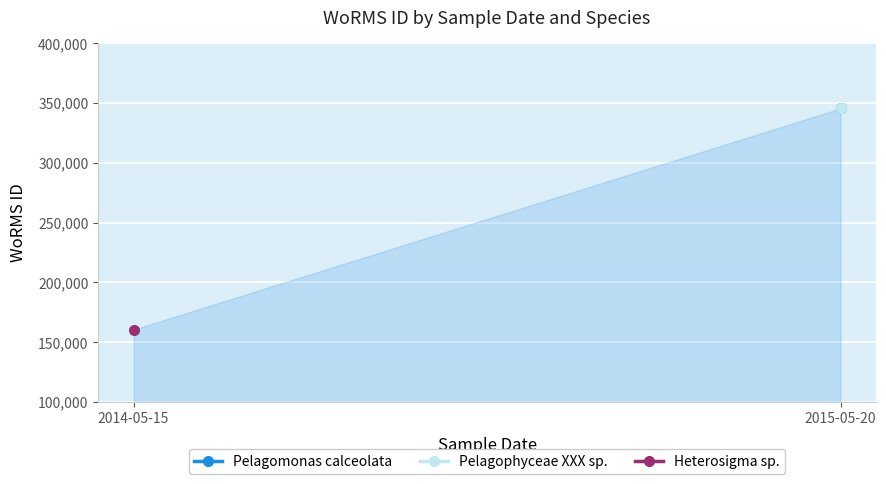

What is the maximum value shown in the chart?

345504